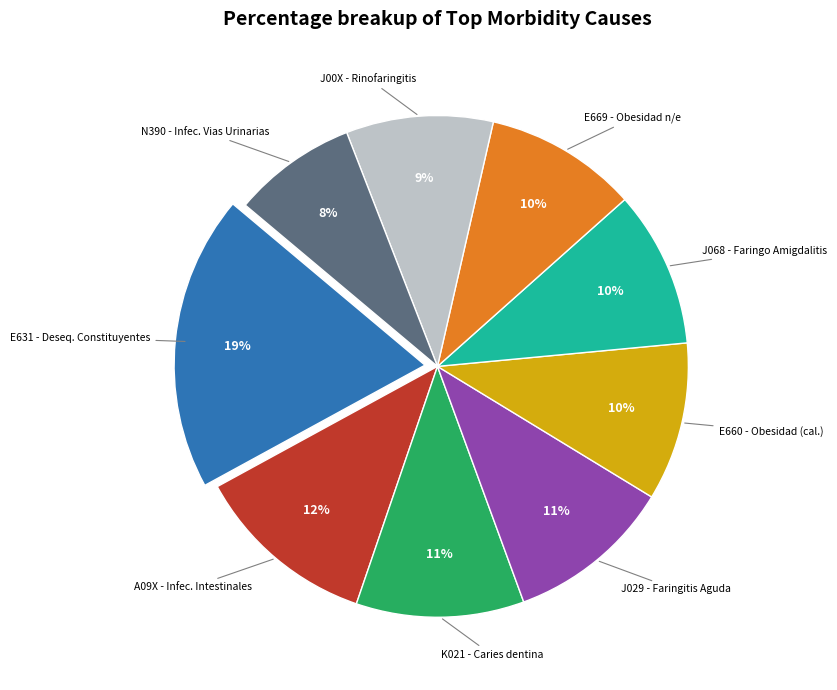

Is there any slice that represents more than half of the pie?

No